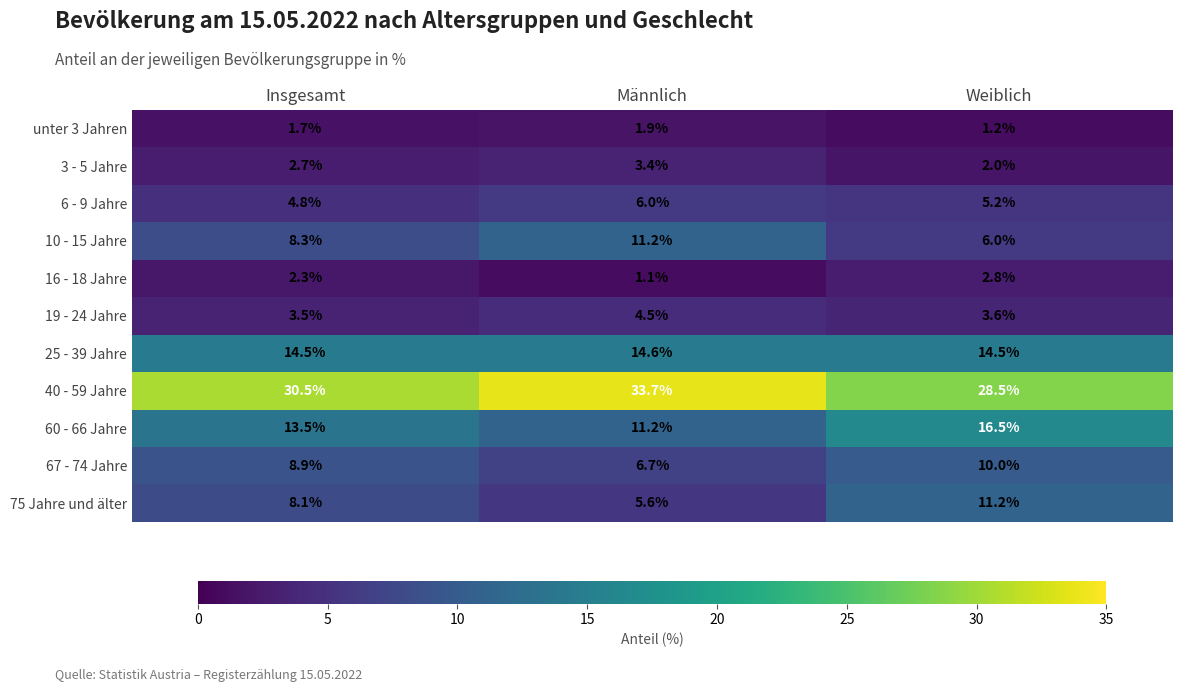

What is the minimum value shown in the chart?

1.1